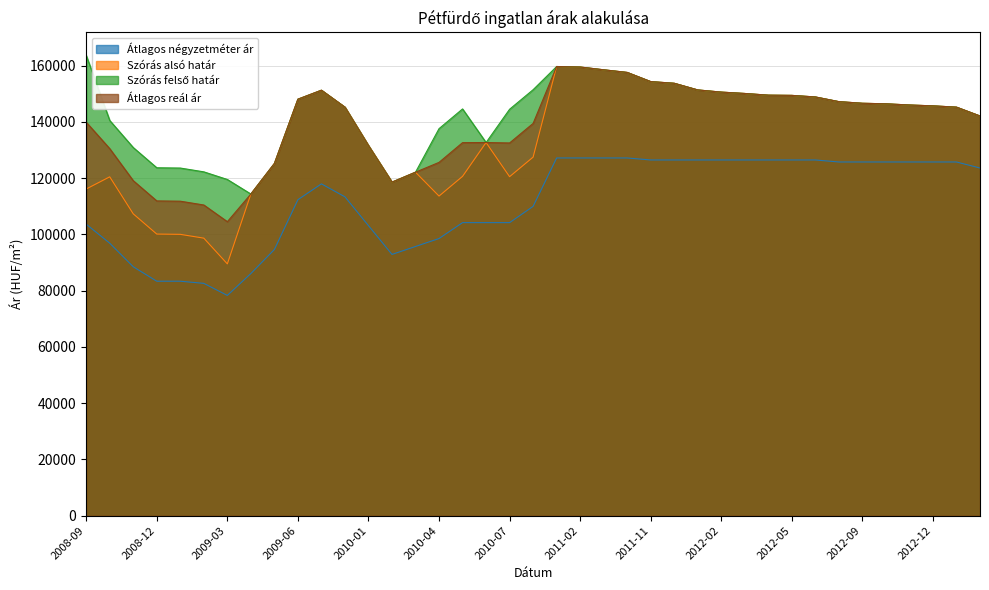

What is the total value across all series at 2008-10?

488200